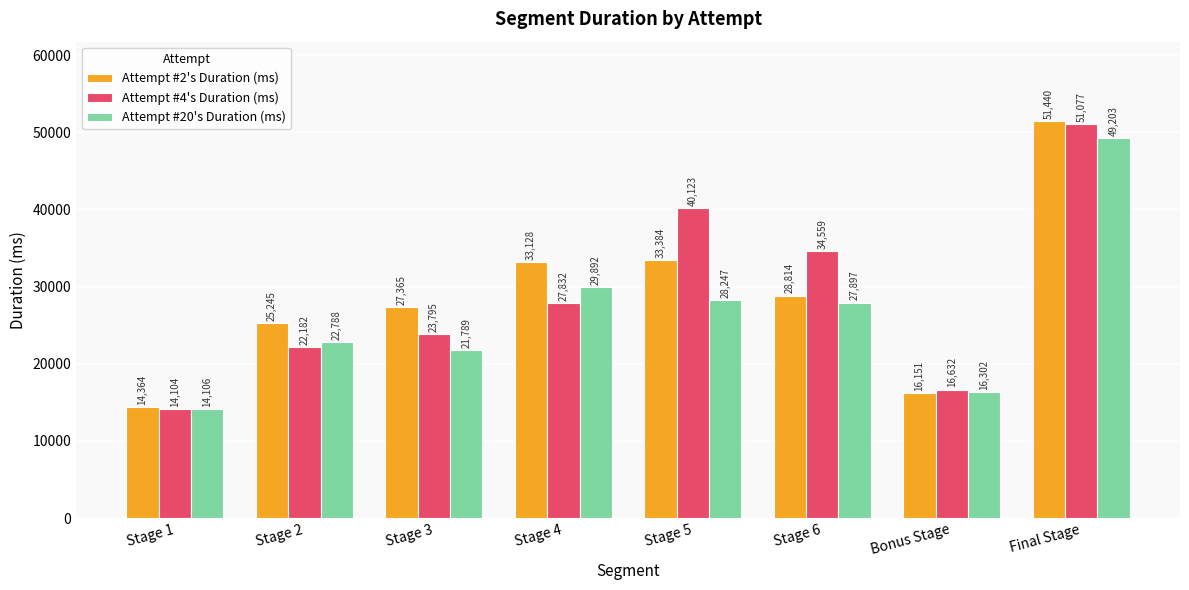

Reading left to right, transcribe all the data shown in this chart.

Attempt #2's Duration (ms): 14364	25245	27365	33128	33384	28814	16151	51440
Attempt #4's Duration (ms): 14104	22182	23795	27832	40123	34559	16632	51077
Attempt #20's Duration (ms): 14106	22788	21789	29892	28247	27897	16302	49203